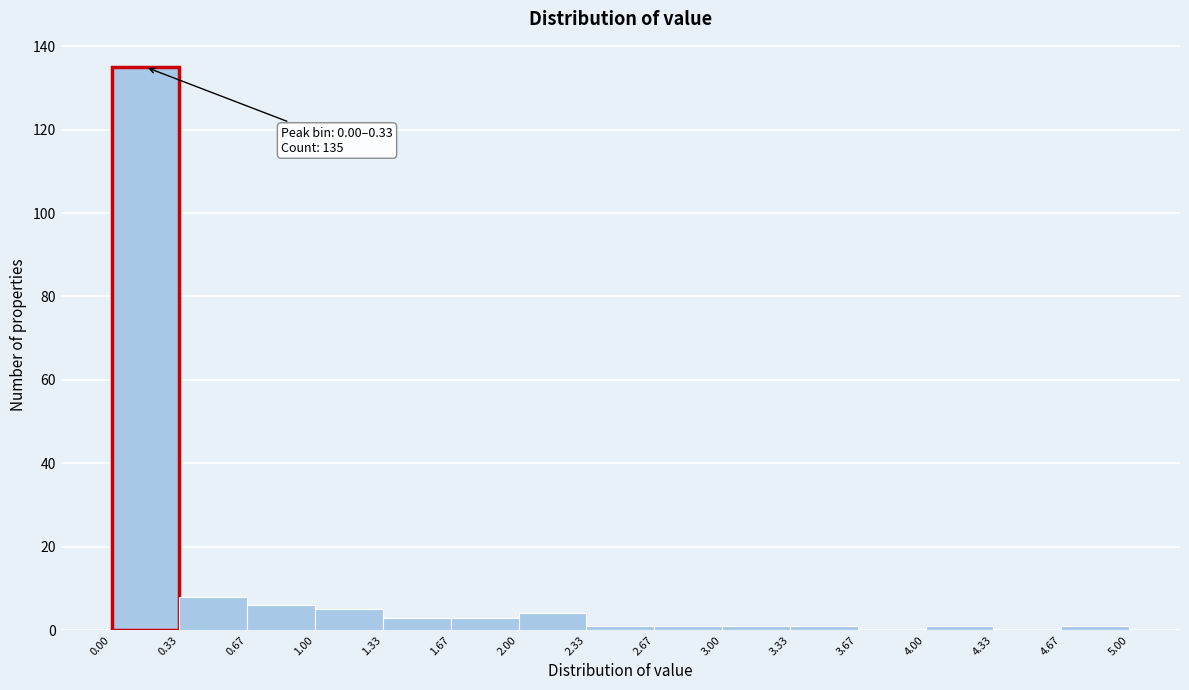

Over which range of the x-axis is the bar tallest?

0.00 to 0.33